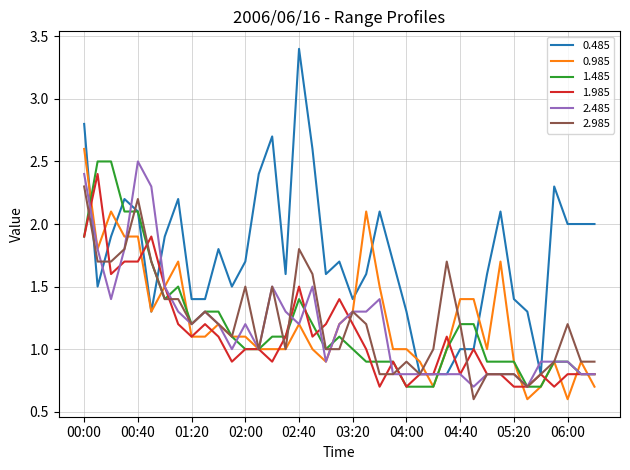

Which series has the largest total across all categories?

0.485